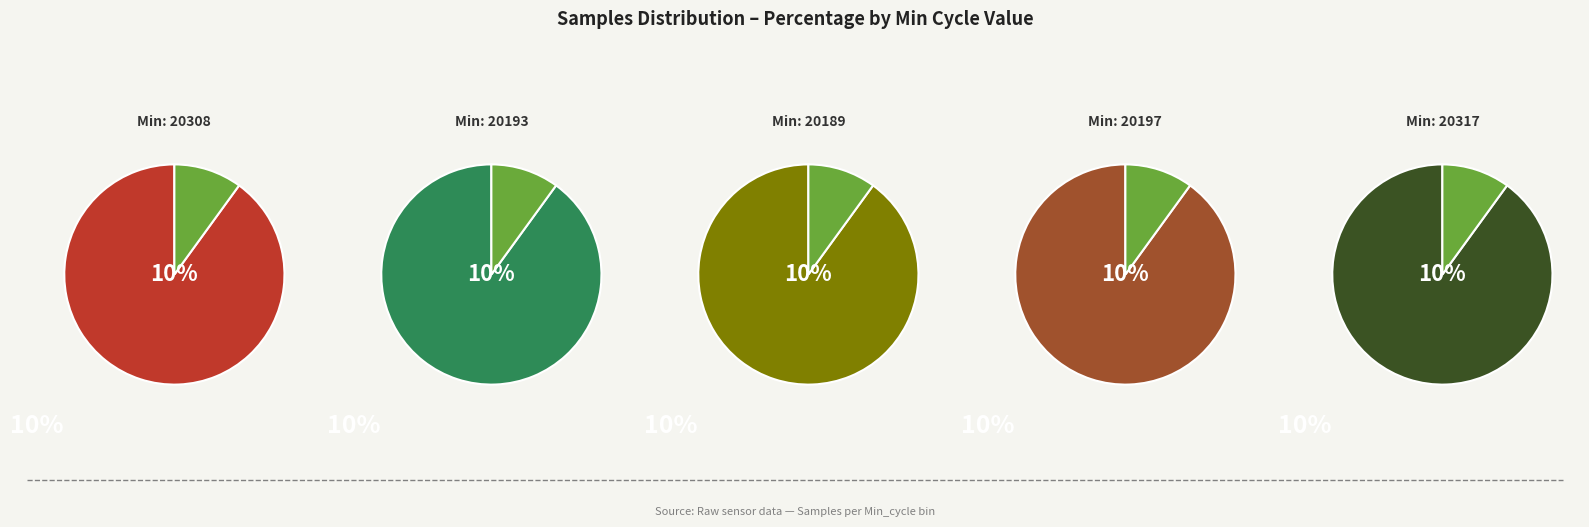

What is the largest slice in the pie chart?

20317